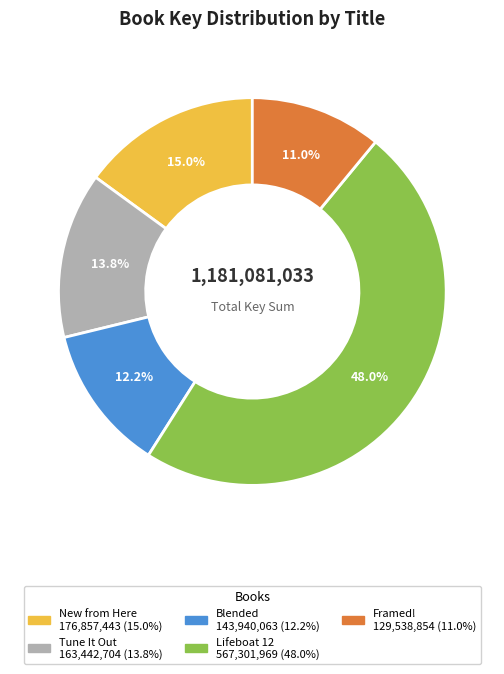

To the nearest percent, what percentage of the pie is Lifeboat 12?

48%